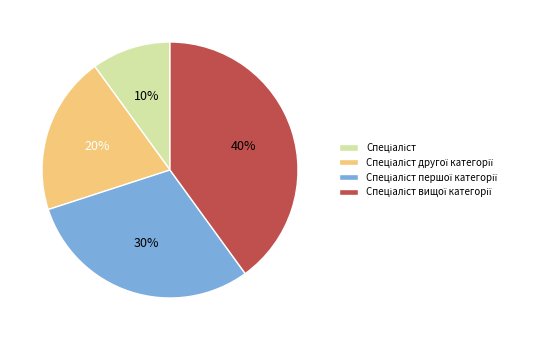

To the nearest percent, what is the difference between the largest and smallest slice percentages?

30%